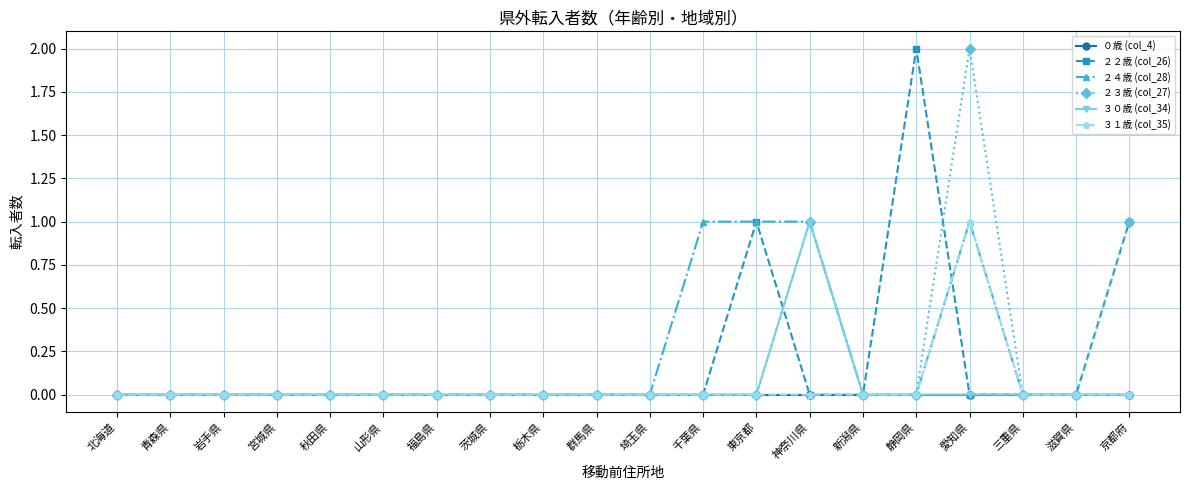

True or false: ３０歳 (col_34) has a value of 0 at 宮城県.

True